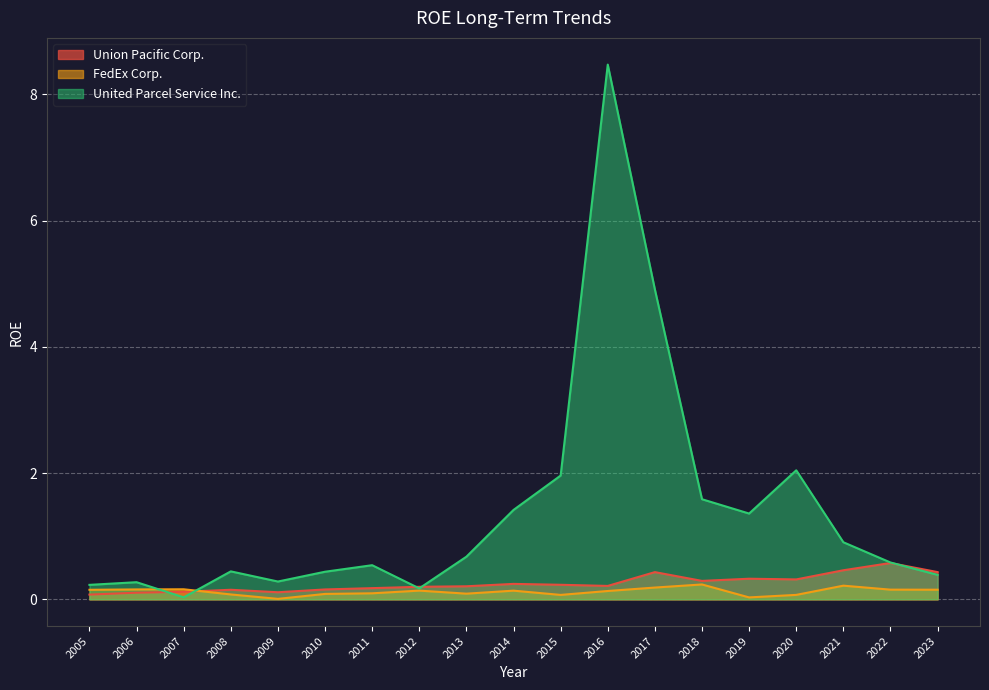

The United Parcel Service Inc. series shows 0.5 at 2015. True or false?

False